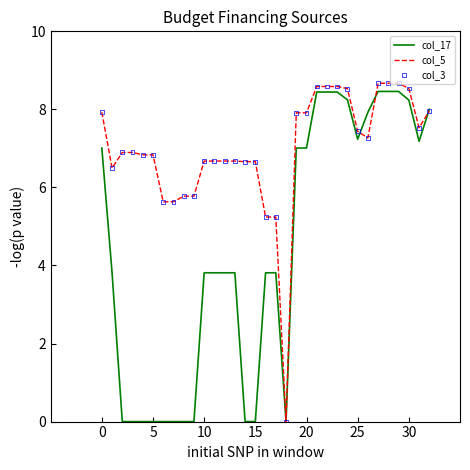

Which series has the largest total across all categories?

col_5